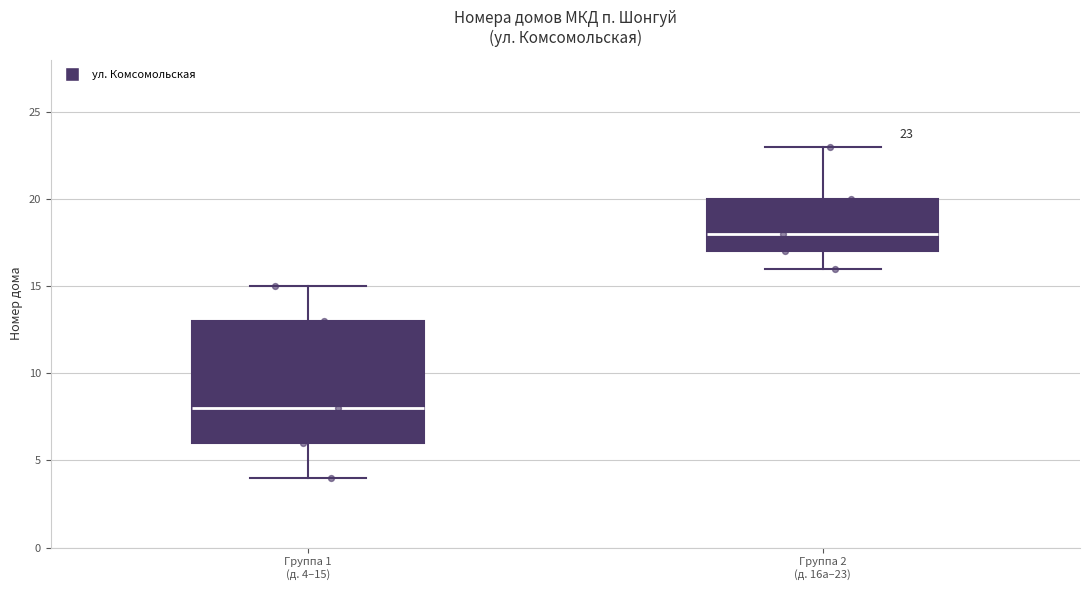

Which box has the highest median line?

Группа 2 (д. 16а–23)